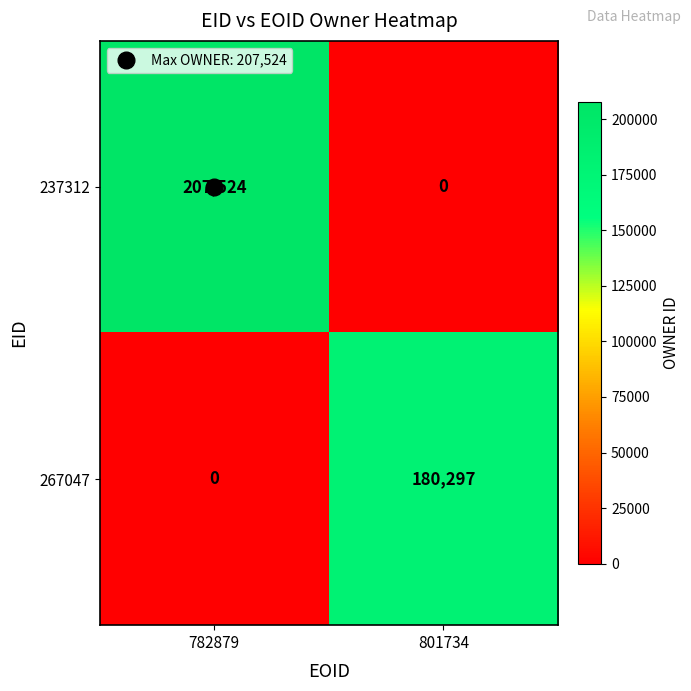

What is the spread (max minus min) of values at 801734?

180297